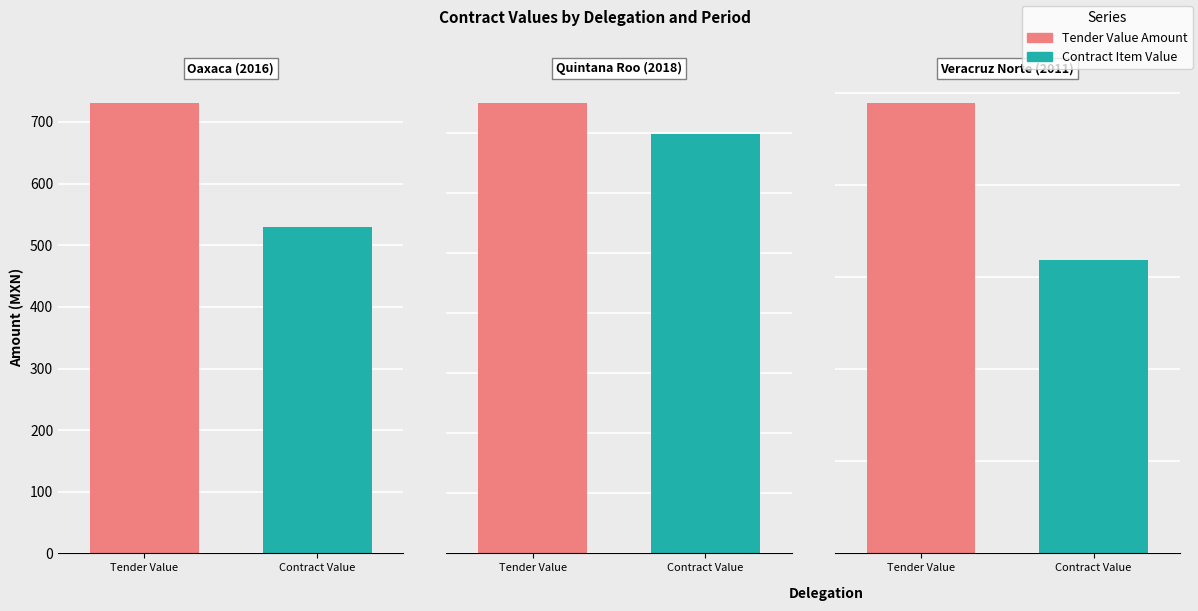

Reading left to right, extract all data points from this chart.

tender.value.amount: 730.8	750.6	244.8
contracts.items.valueMxIMSS: 529.0	698.4	159.5